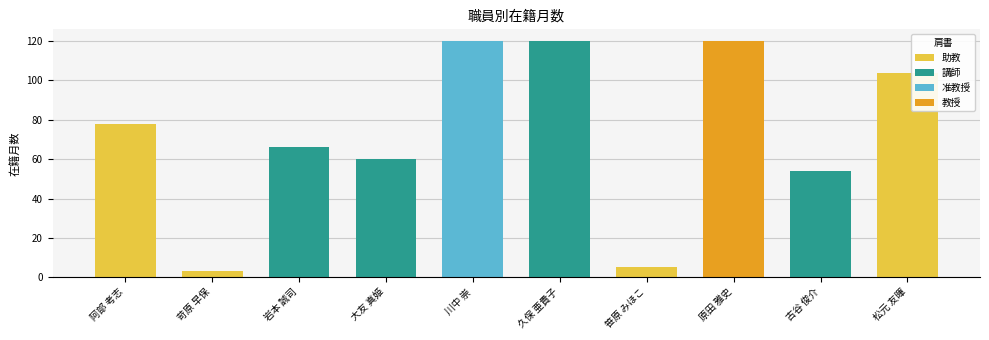

What is the smallest value displayed?

3